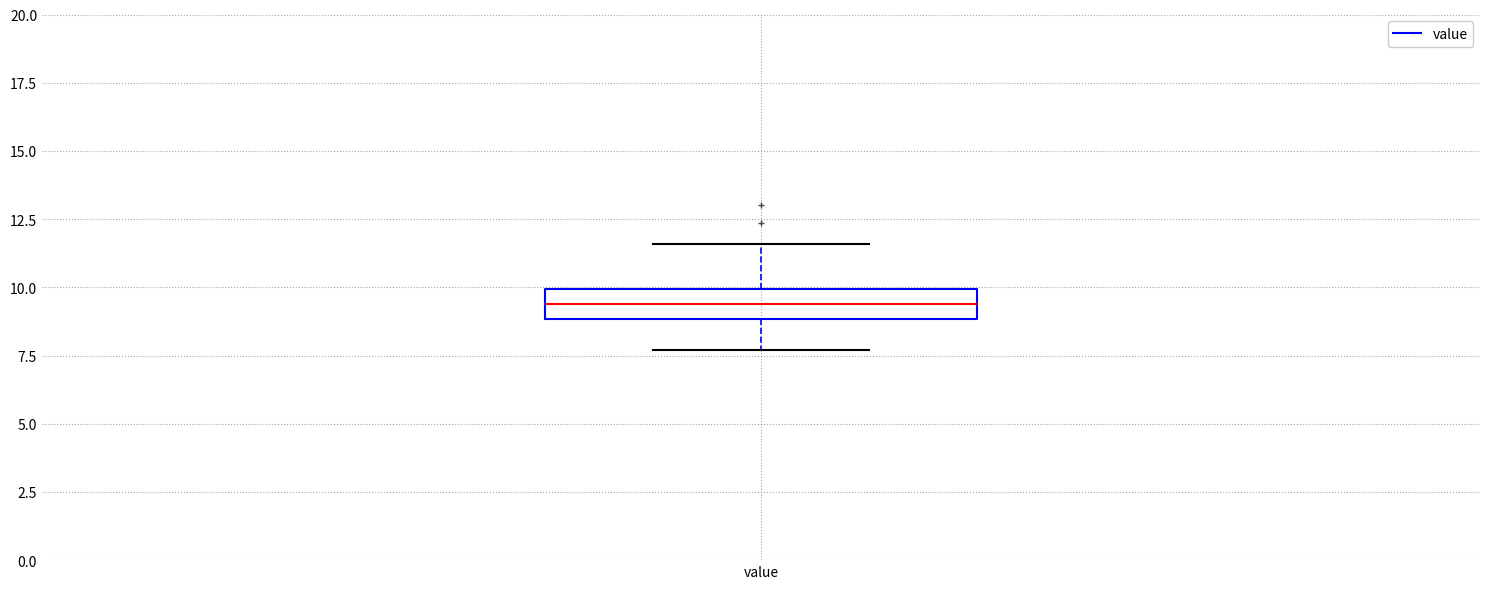

Transcribe this box plot: give where the median line is, the range the box spans, and where the two whiskers end, as read against the y-axis. The values are not printed on the chart, so give them approximately, as read against the axis.

median 9.5, box 9.0 to 10.0, whiskers 7.5 to 11.5